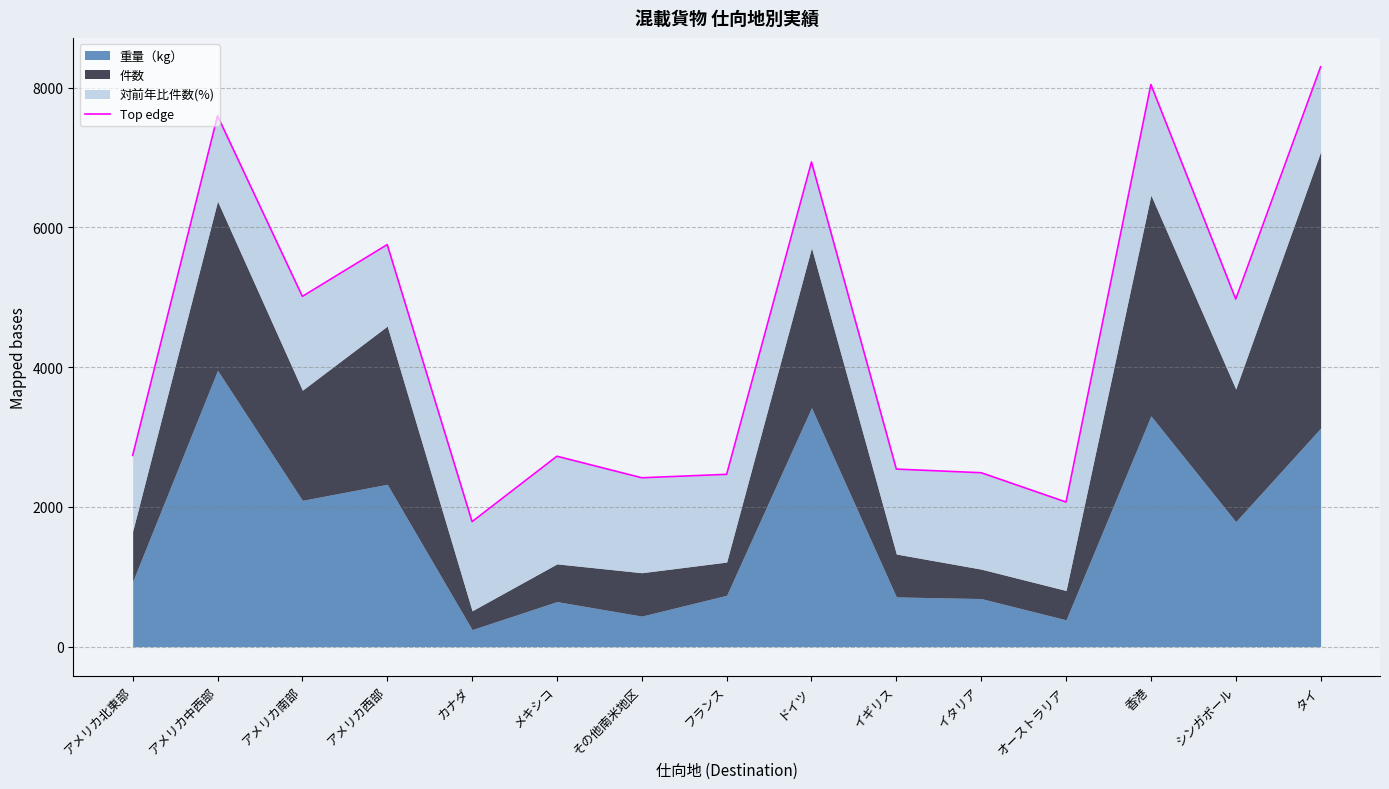

The value at その他南米地区 is 4337.6. True or false?

False